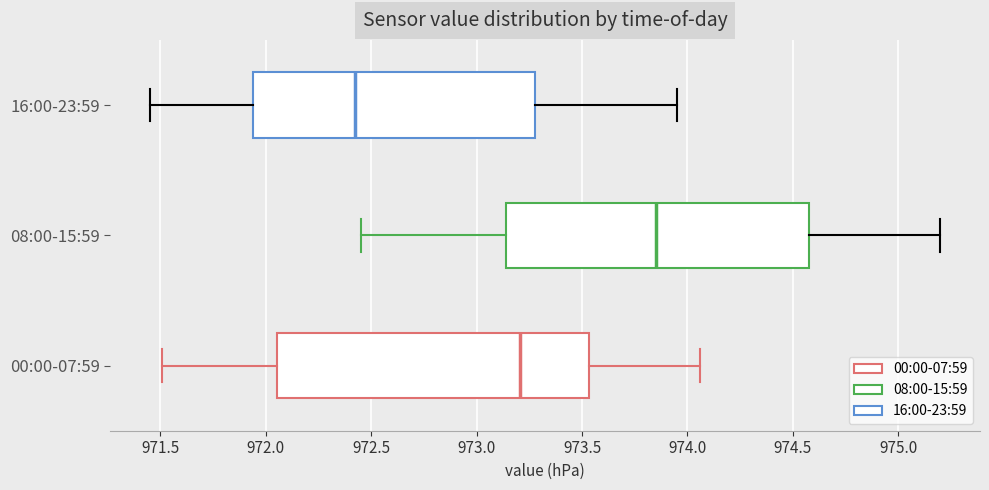

Which box has the furthest to the left median line?

16:00-23:59